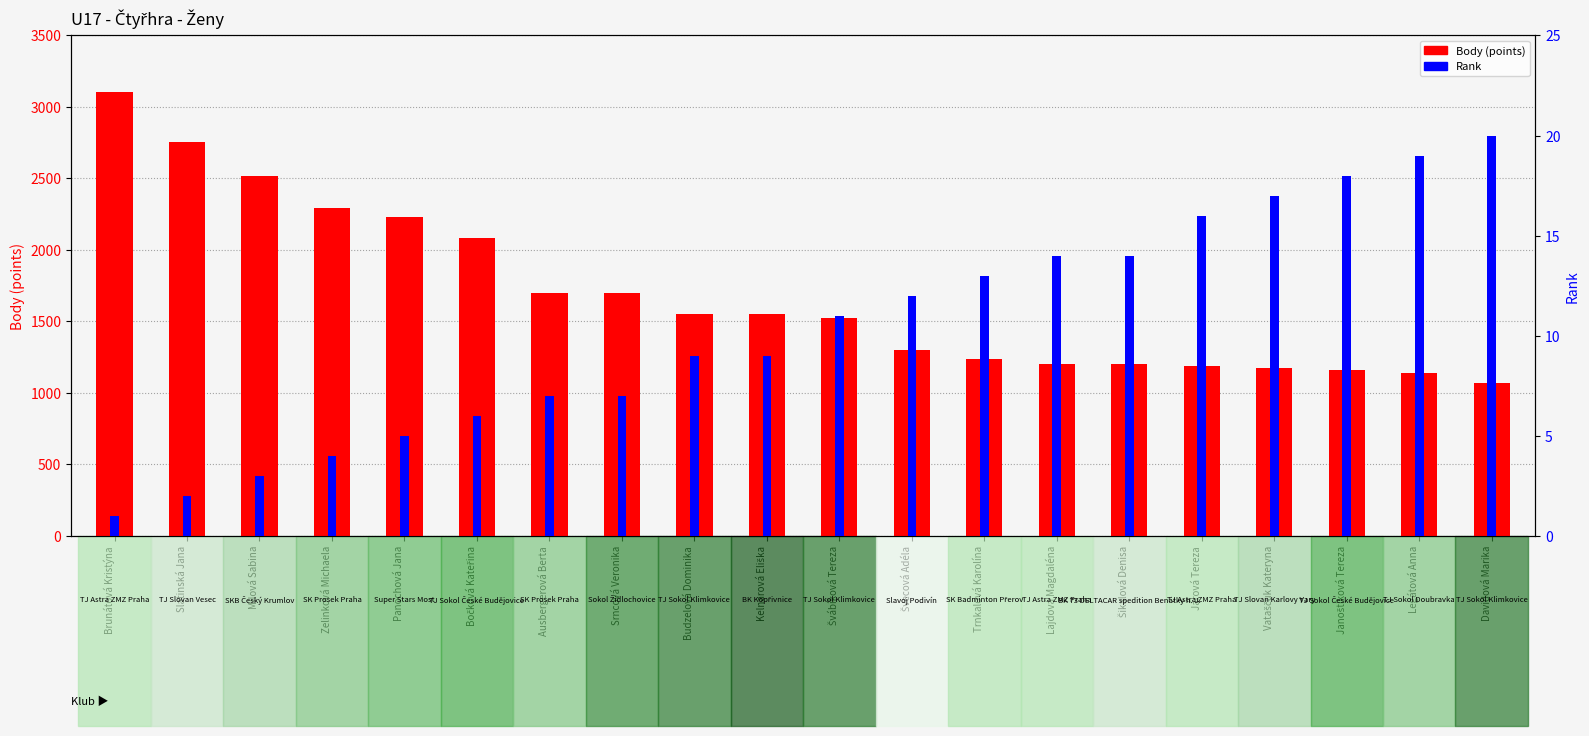

What is the approximate value of Rank at Trnkalová Karolína?

13